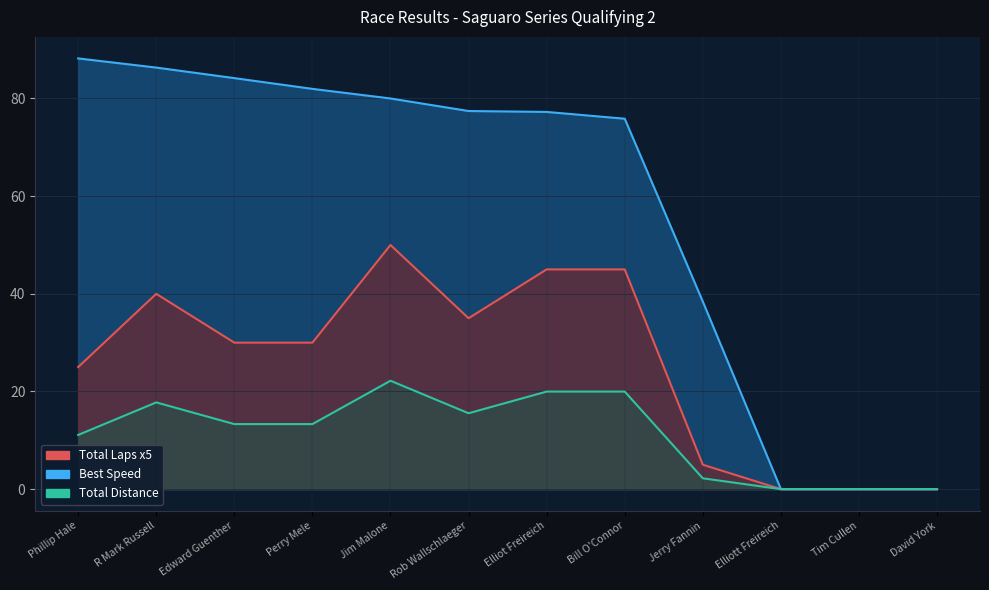

List the series in order of their overall mean, highest first.

Best Speed, Total Laps, Total Distance